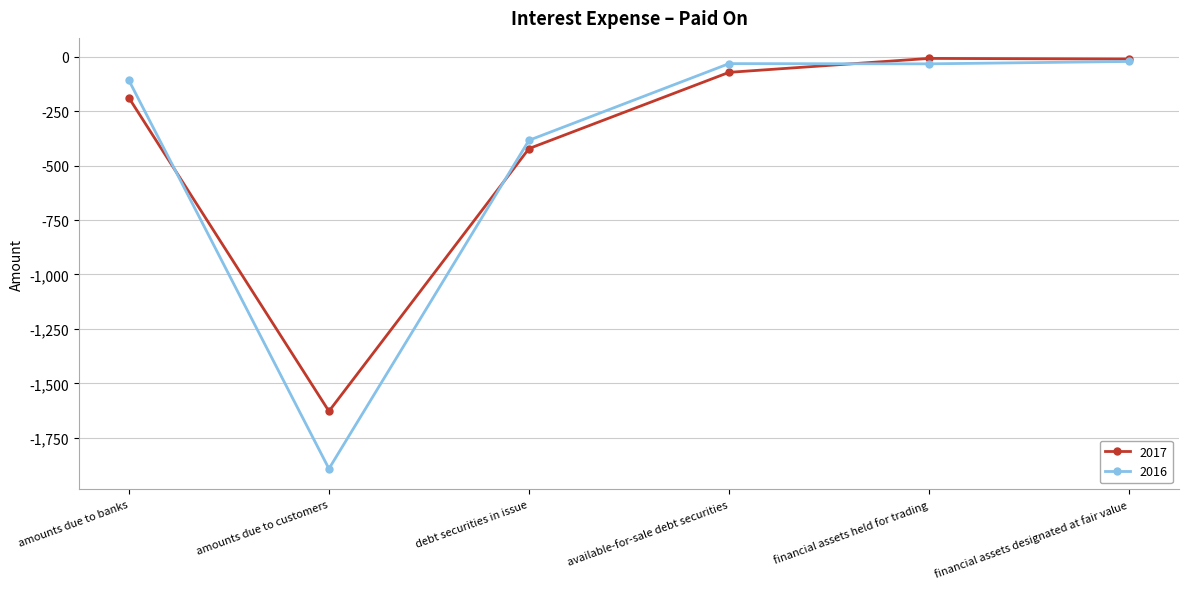

The 2016 series shows -109 at amounts due to banks. True or false?

True